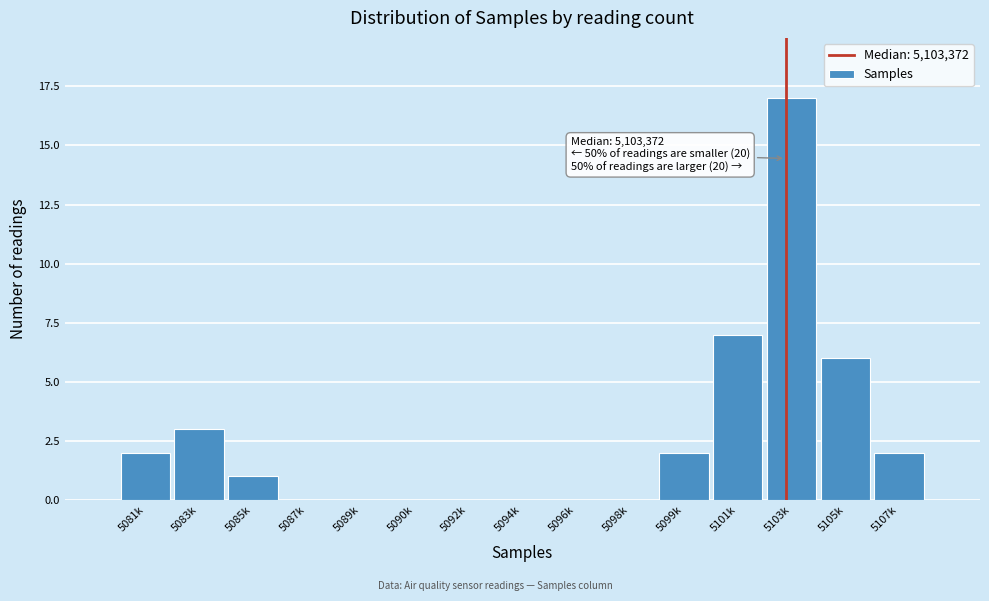

Reading left to right, what are all the values shown in this chart?

5081k=2	5083k=3	5085k=1	5087k=0	5089k=0	5090k=0	5092k=0	5094k=0	5096k=0	5098k=0	5099k=2	5101k=7	5103k=17	5105k=6	5107k=2